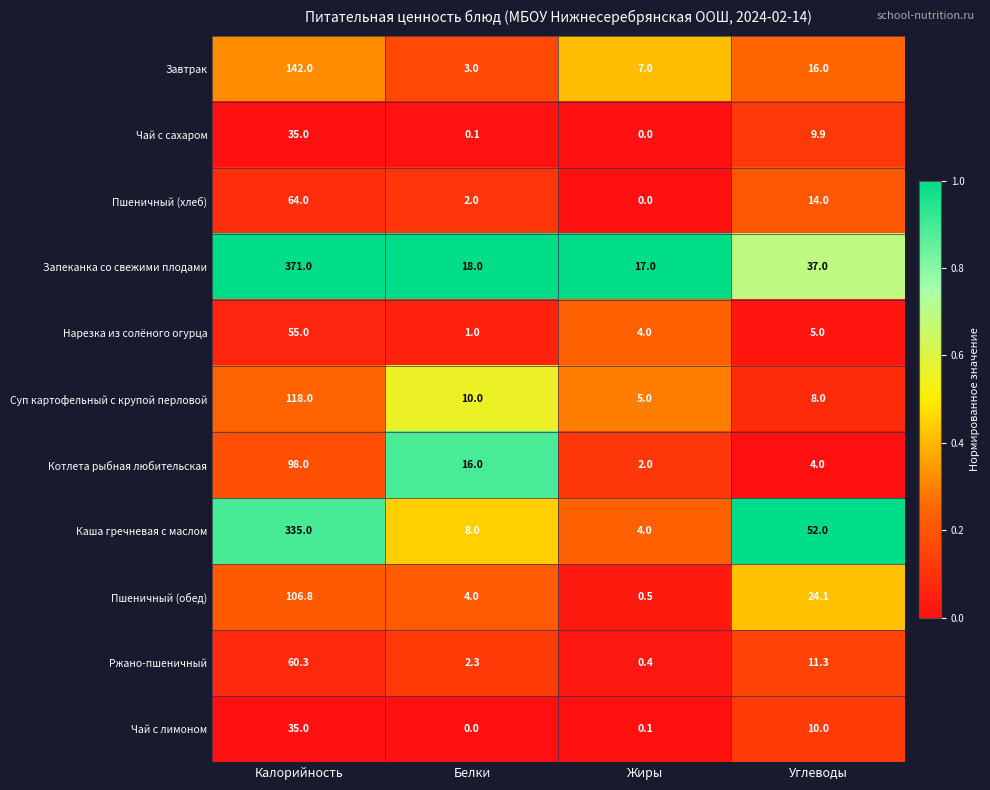

List the labels in order of Нарезка из солёного огурца value, largest first.

Калорийность, Углеводы, Жиры, Белки